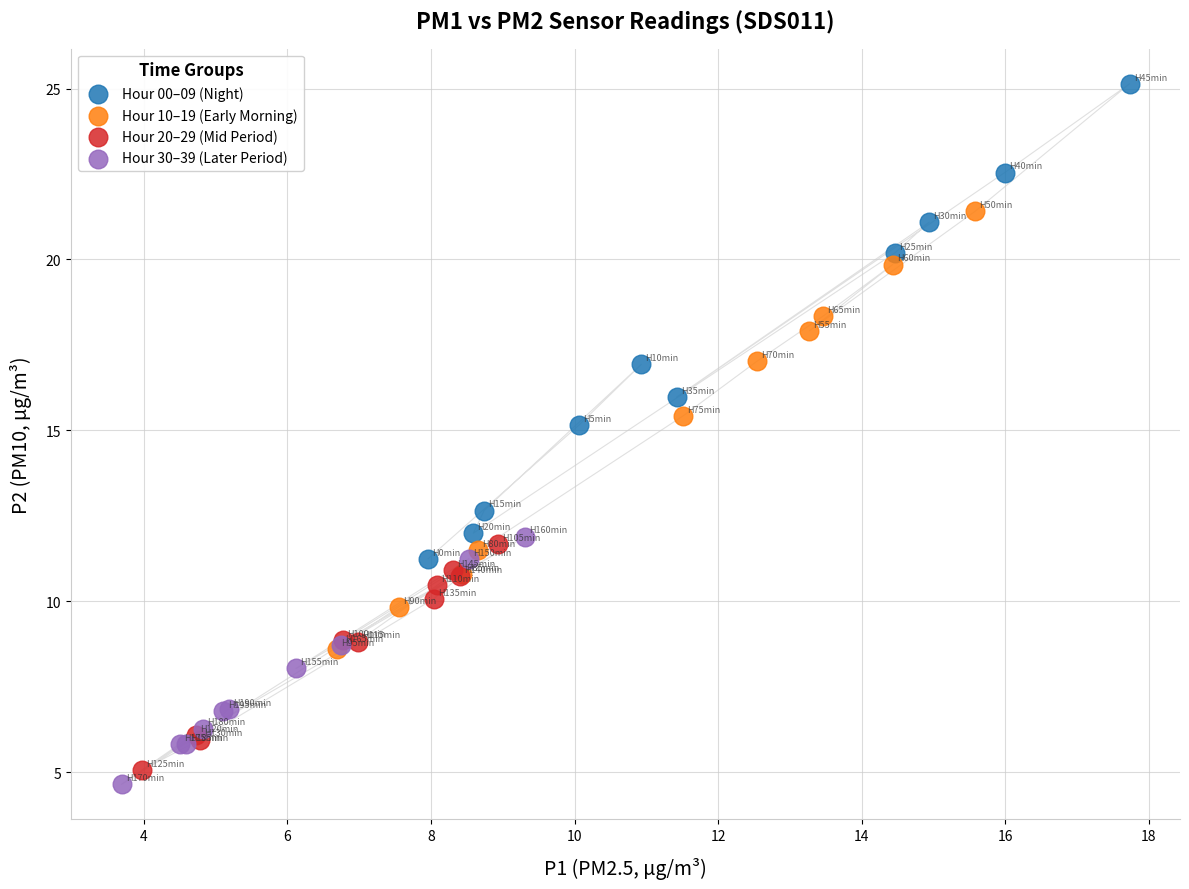

What are all the series names shown in the legend?

Hour 00–09 (Night), Hour 10–19 (Early Morning), Hour 20–29 (Mid Period), Hour 30–39 (Later Period)